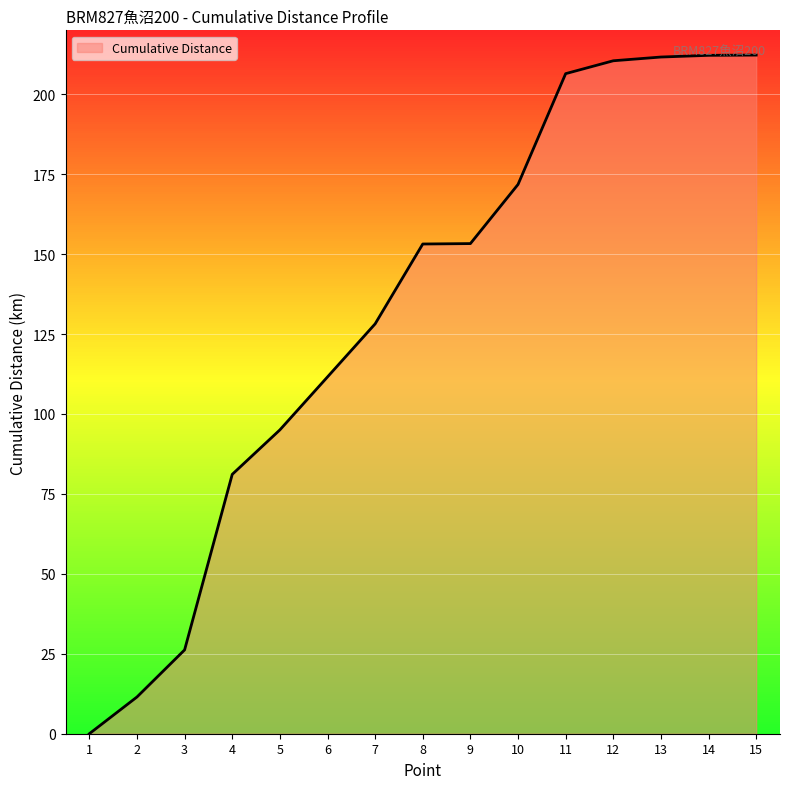

What is the maximum value shown in the chart?

212.3